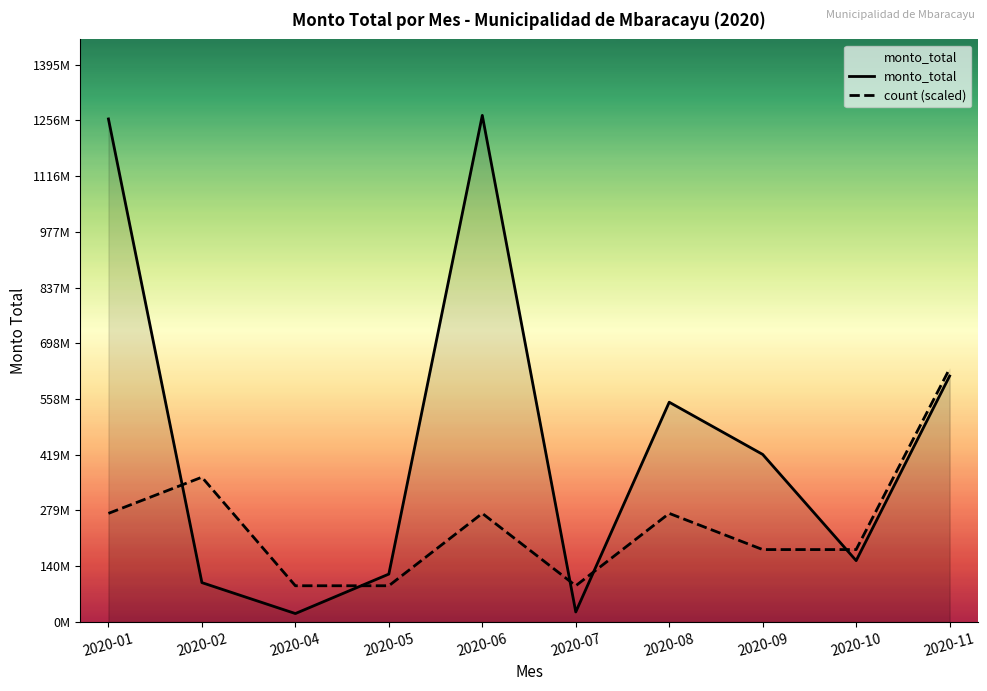

Is it true that monto_total equals 119850000.0 at 2020-05?

True